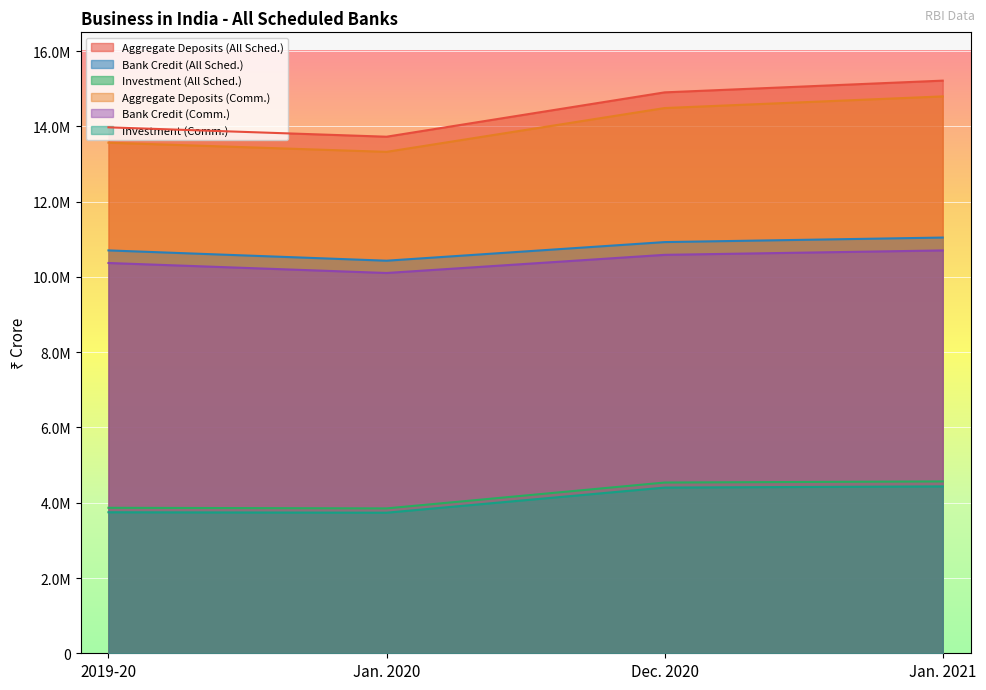

What are all the series names shown in the legend?

Aggregate Deposits (All Sched.), Bank Credit (All Sched.), Investment (All Sched.), Aggregate Deposits (Comm.), Bank Credit (Comm.), Investment (Comm.)